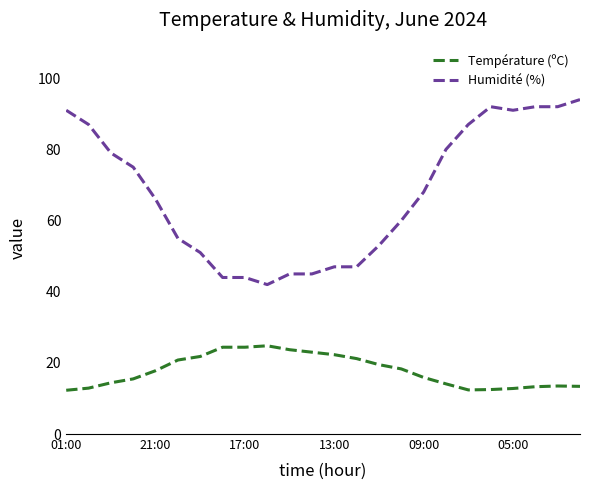

What is the maximum value for Température (ºC)?

24.8